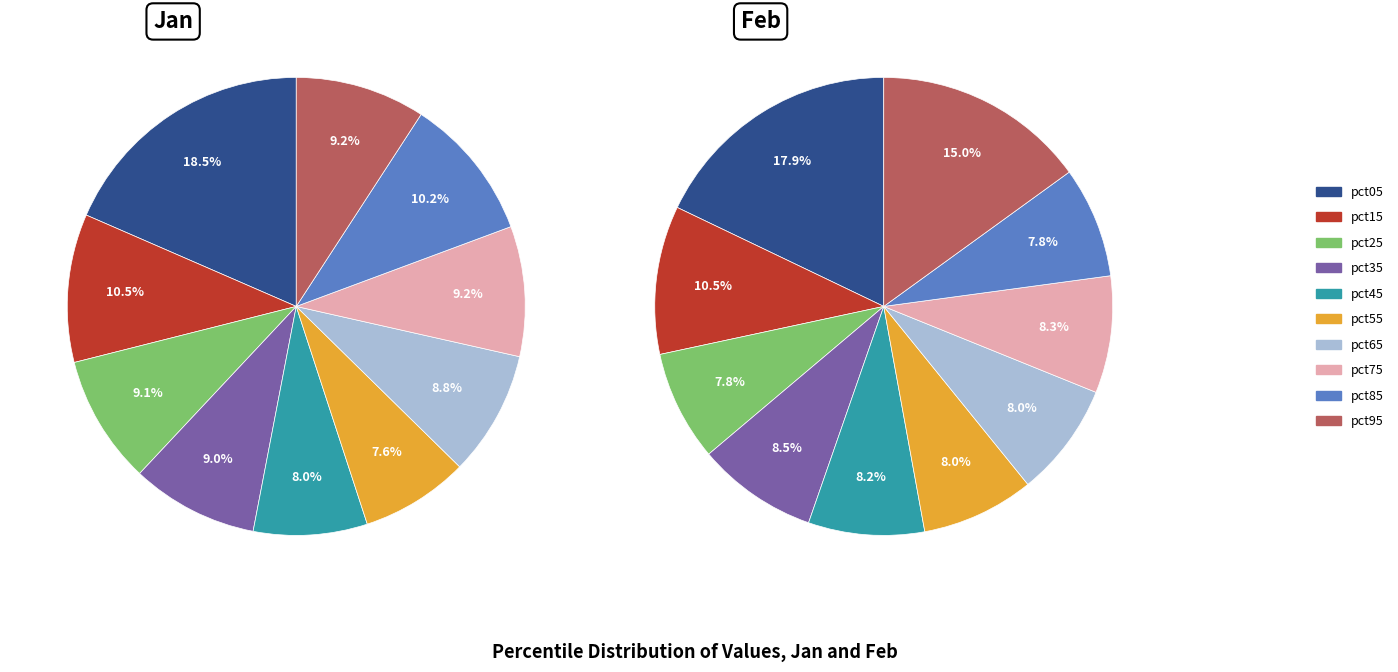

Is there any slice that represents more than half of the pie?

No